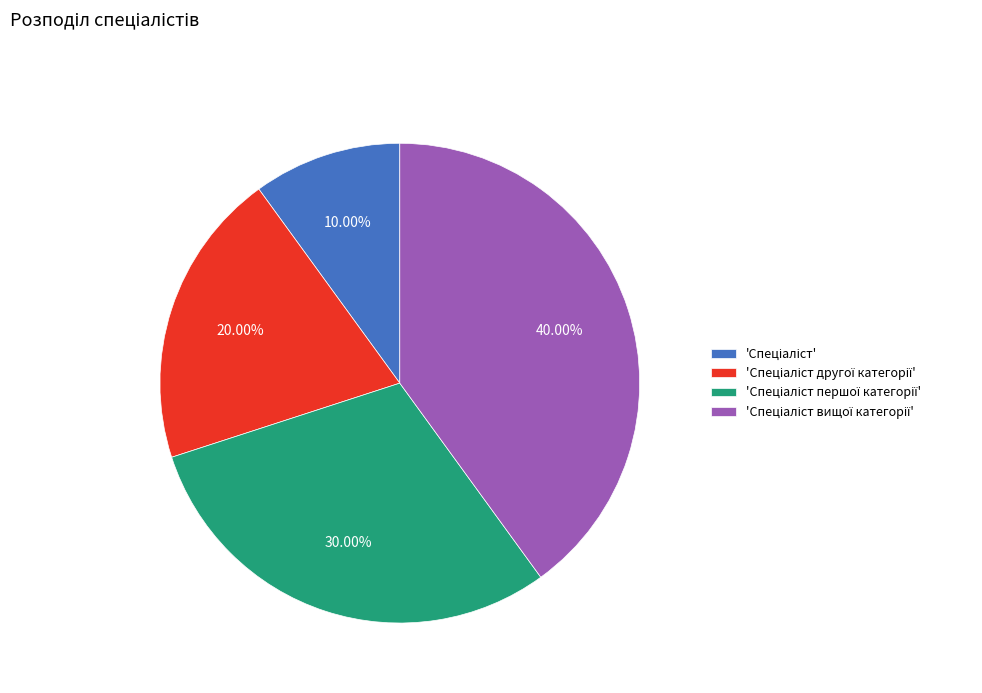

Is there any slice that represents more than half of the pie?

No